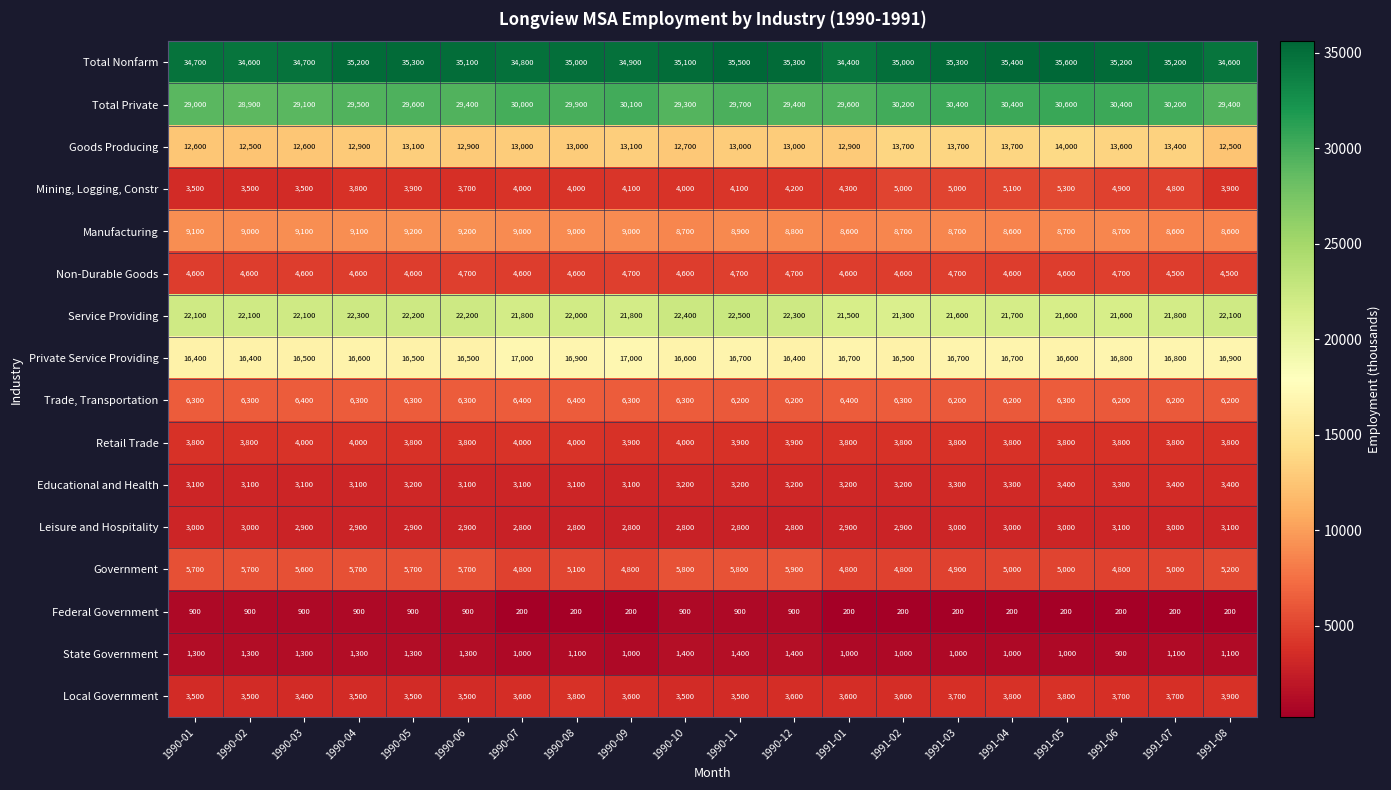

What is the difference between the maximum and minimum values in the Manufacturing series?

600